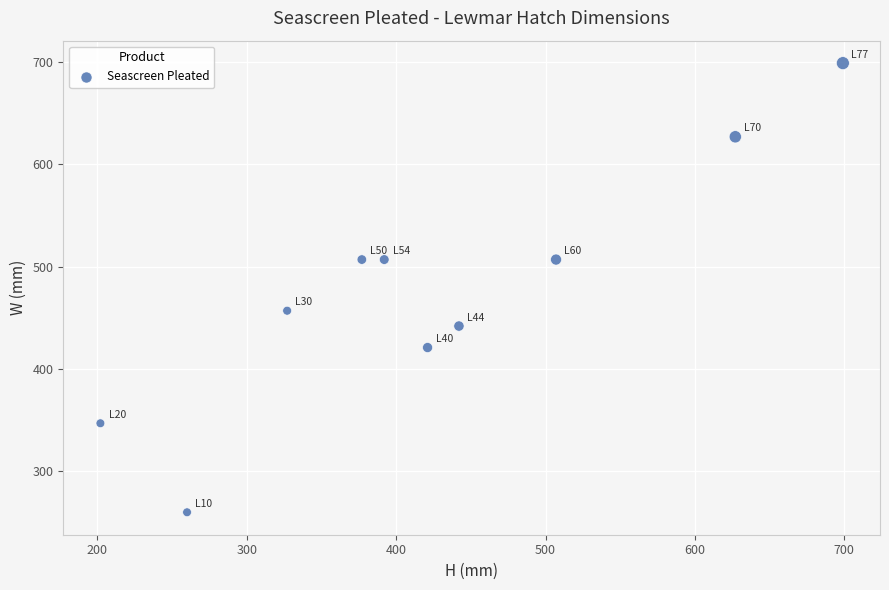

What is the average X value?

425